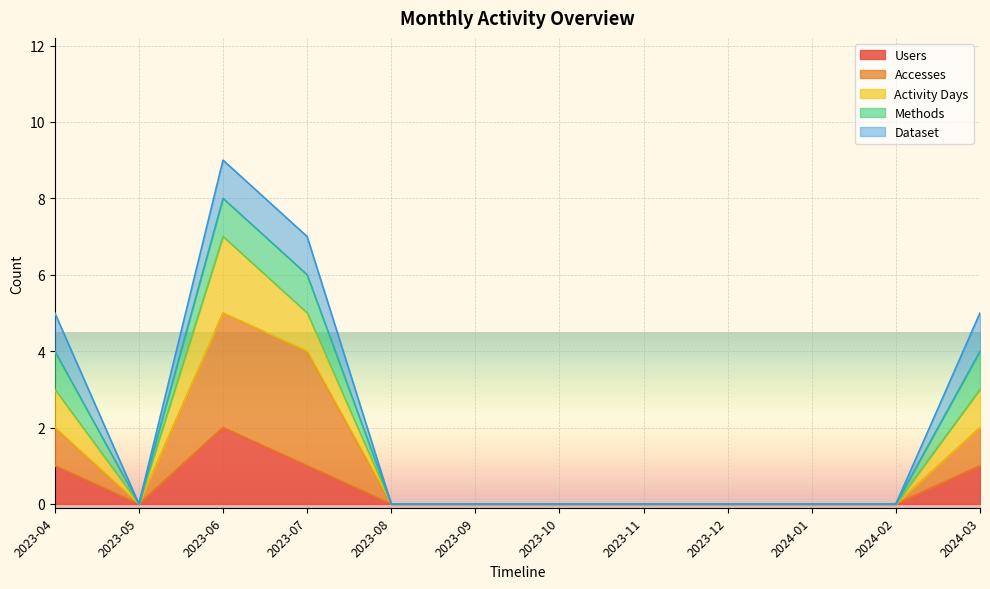

True or false: Accesses and Activity Days intersect in this chart.

False